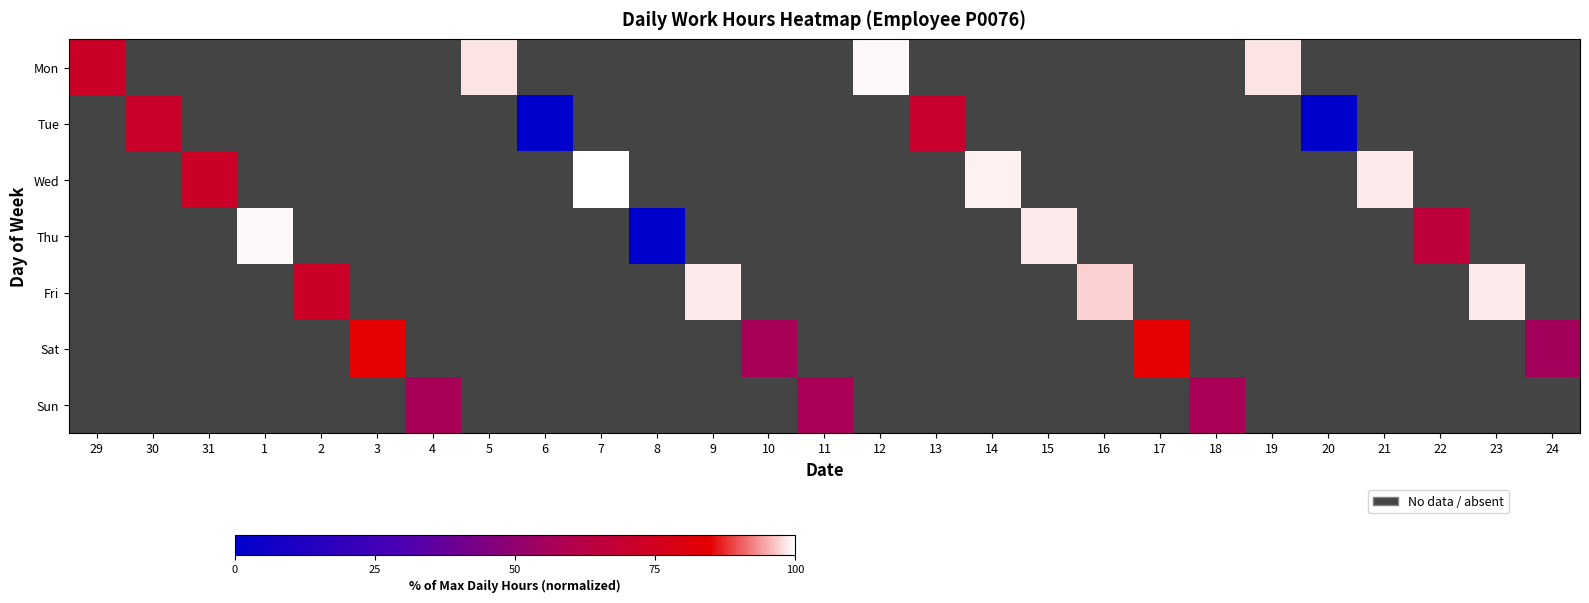

At how many categories does at least one series exceed 35?

24